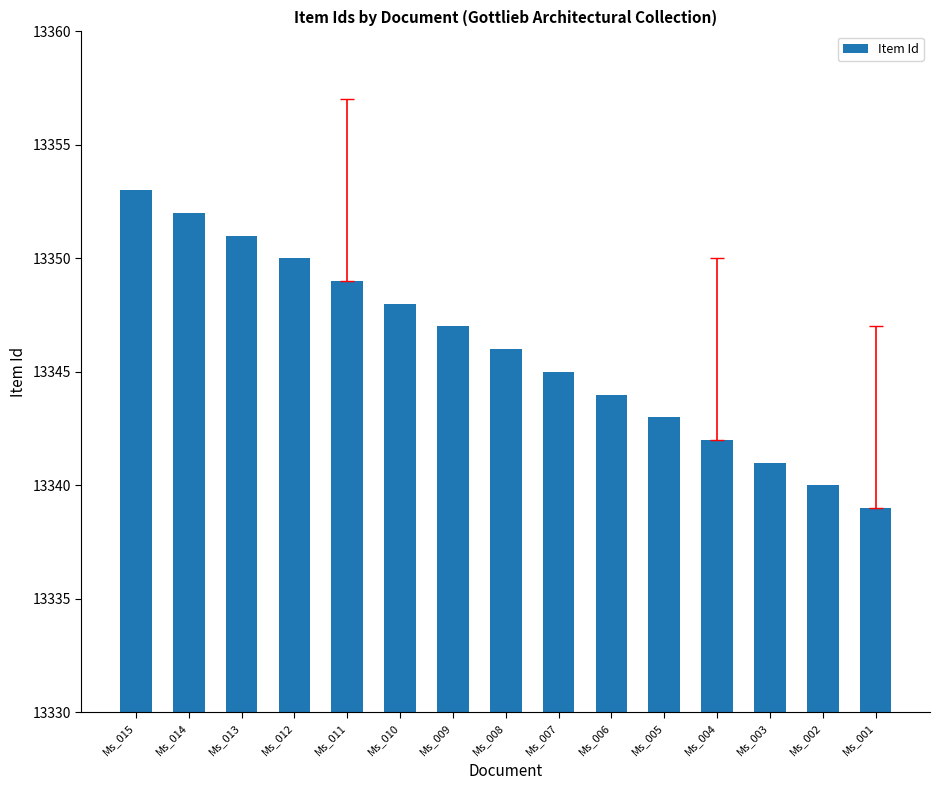

Between Ms_012 and Ms_014, which is larger?

Ms_014